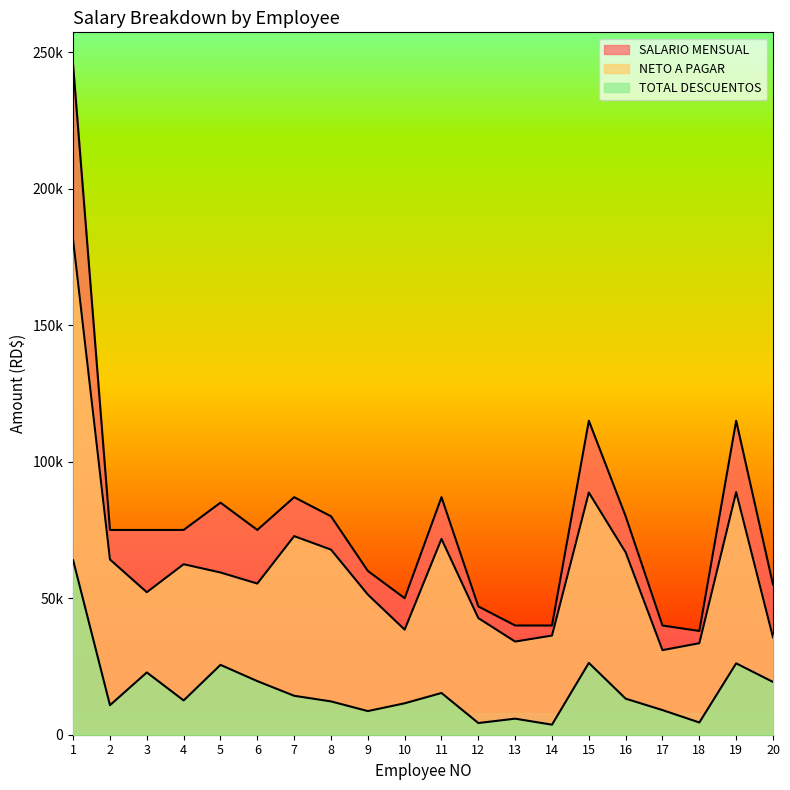

What is the difference between the maximum and minimum values in the TOTAL DESCUENTOS series?

60207.8